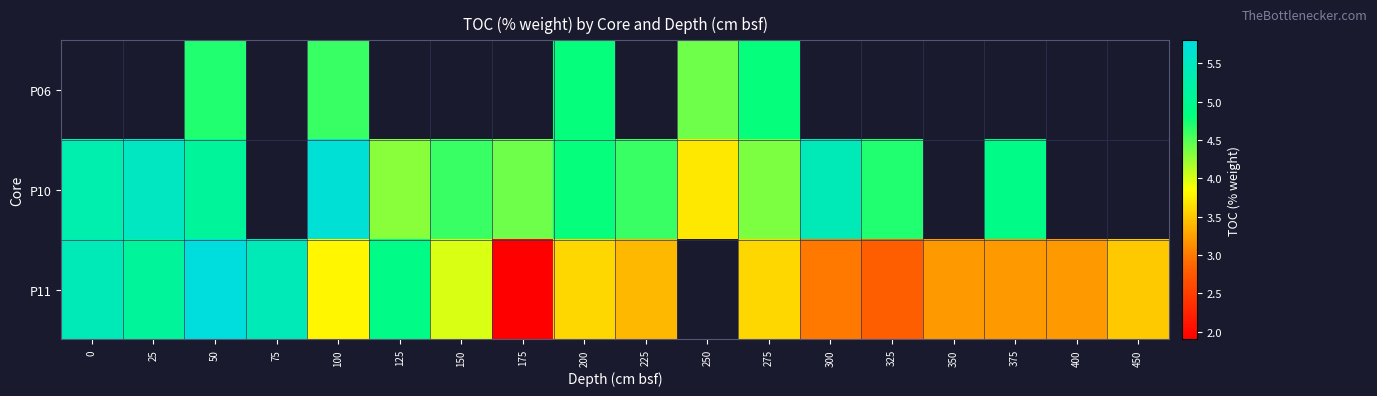

True or false: P11 has a value of 1.0 at 275.

False